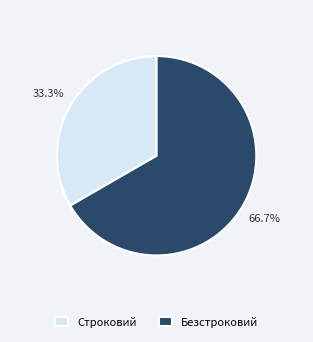

What percentage is the Строковий slice, to the nearest percent?

33%